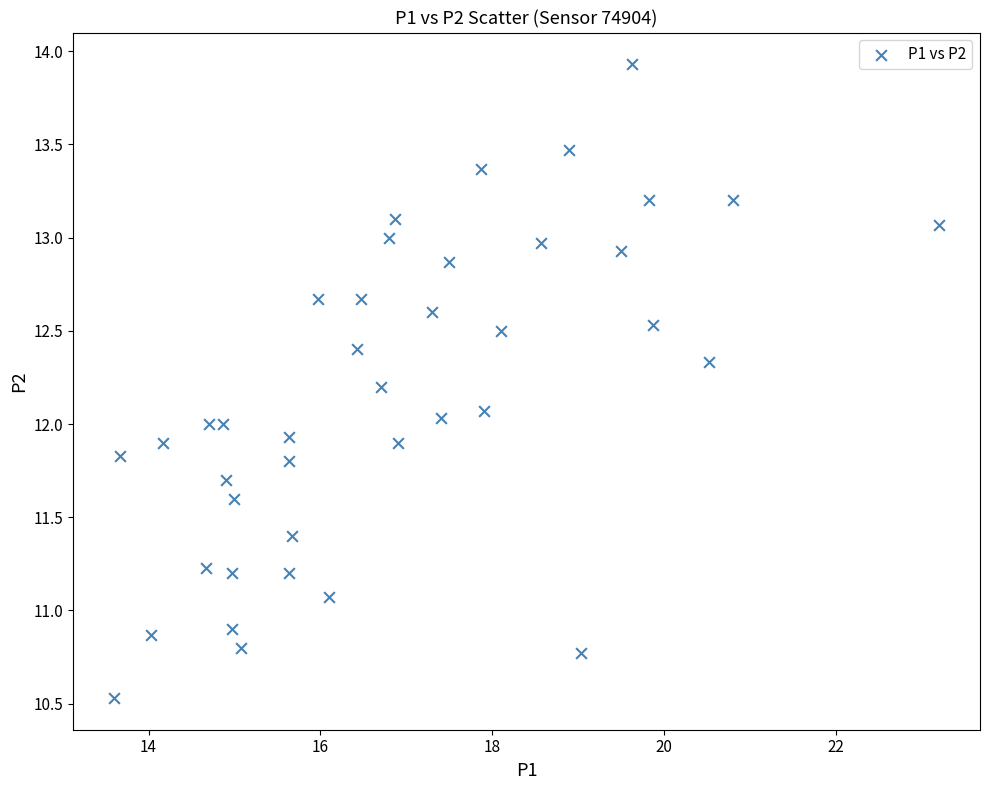

What is the range of X values (max minus min)?

9.6